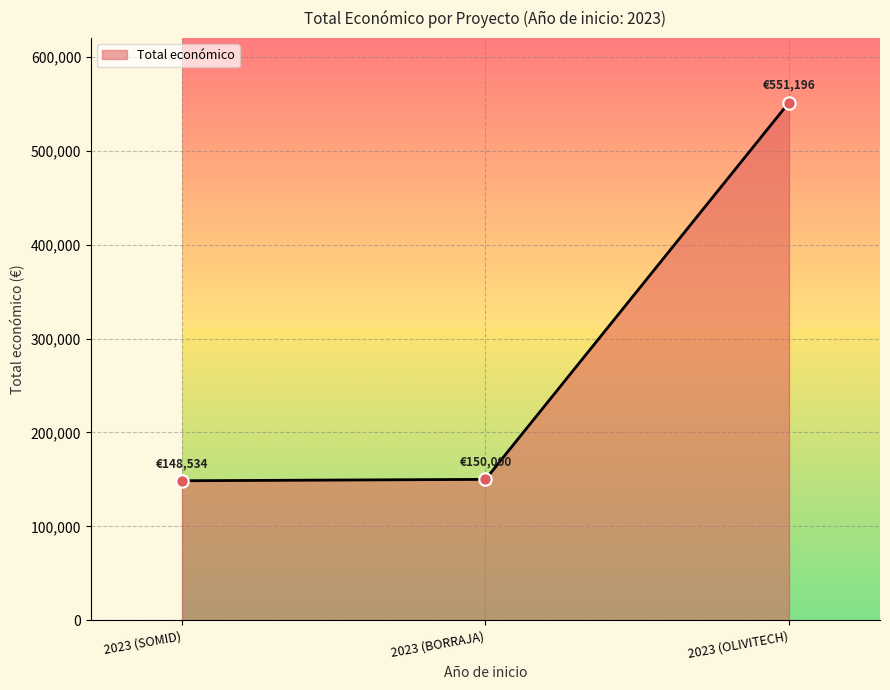

Between 2023 (SOMID) and 2023 (OLIVITECH), which is larger?

2023 (OLIVITECH)